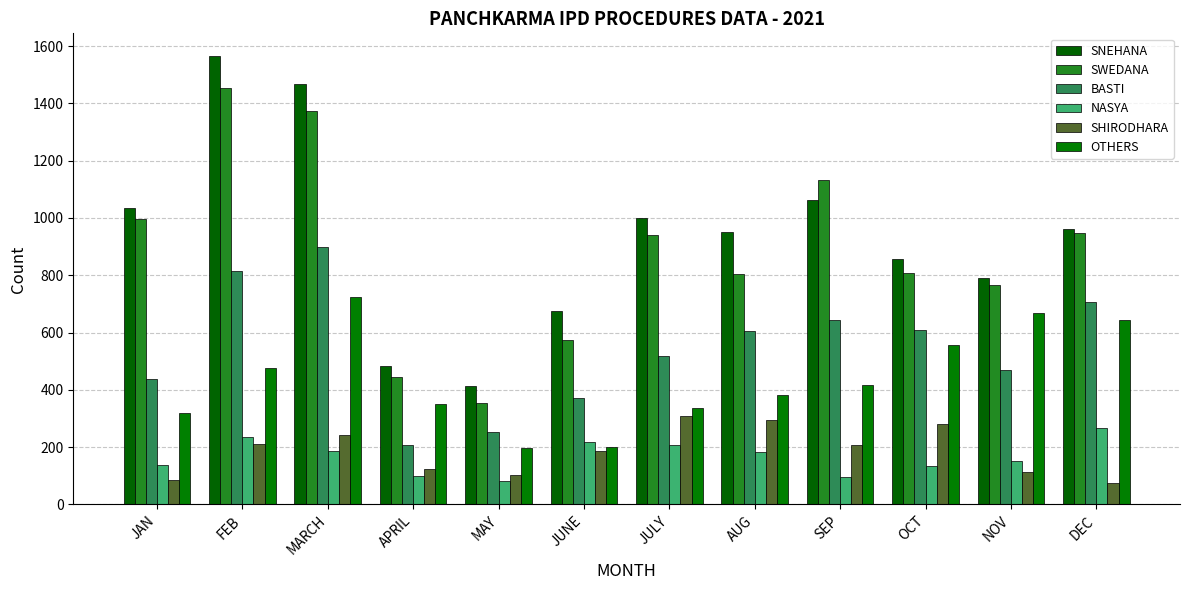

Which category has the lowest value in the BASTI series?

APRIL